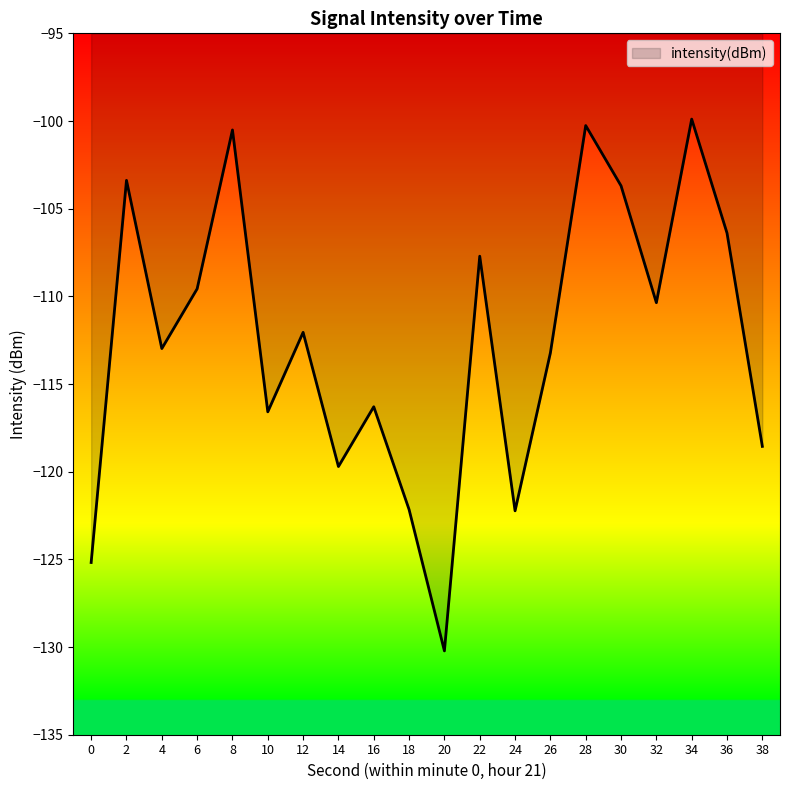

True or false: the data shows -176.0 at 20.

False